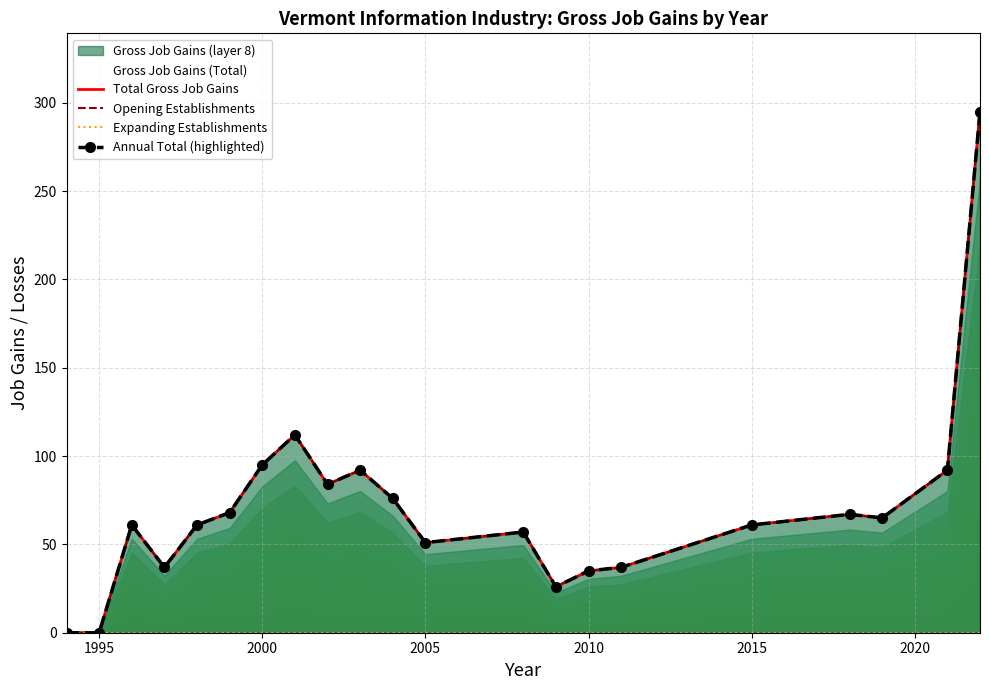

Is the value of Annual Total (highlighted) at 2010 greater than the value of Expanding Establishments at 2015?

Yes